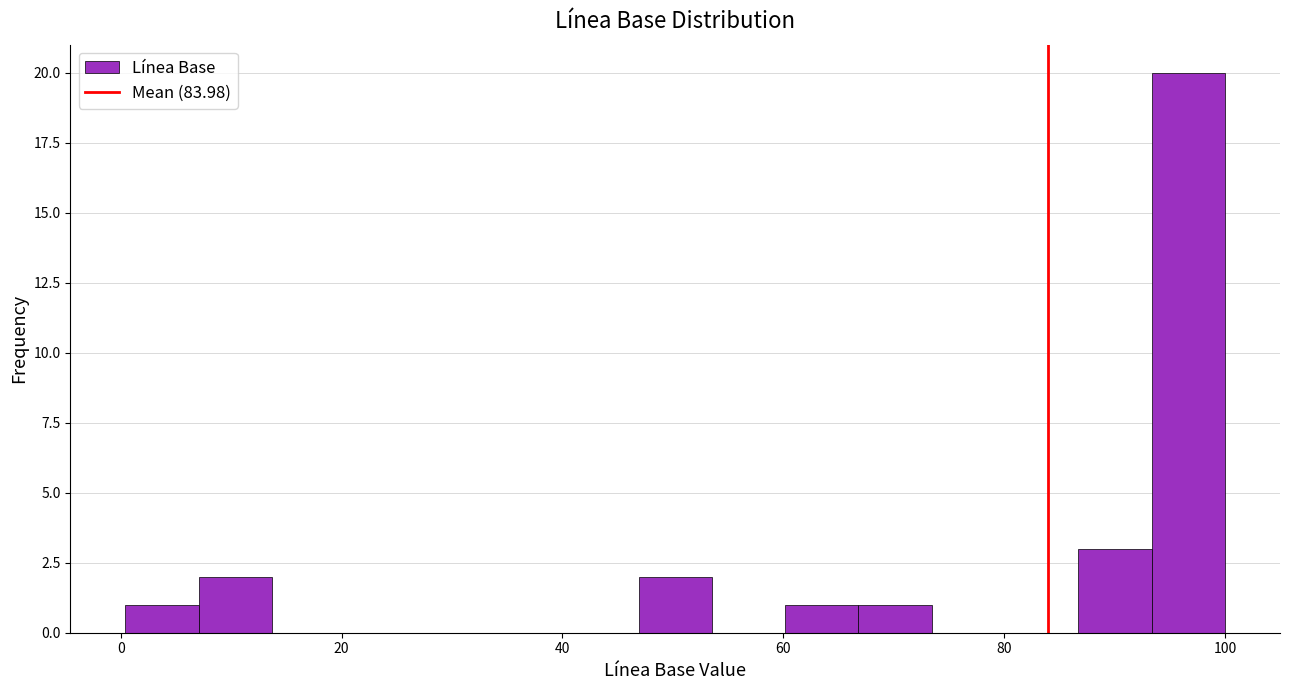

Read against the x-axis, roughly where is the centre of the tallest bar?

96